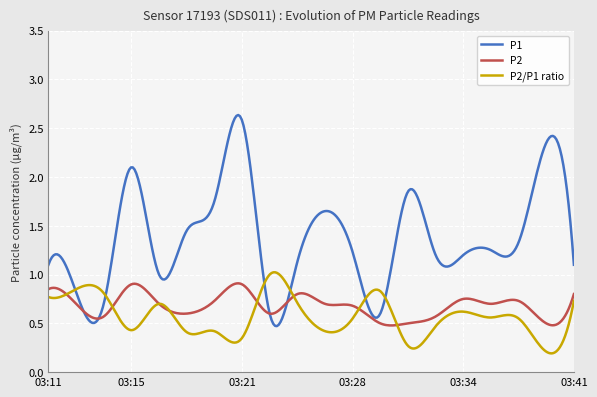

Which series has the largest total across all categories?

P1